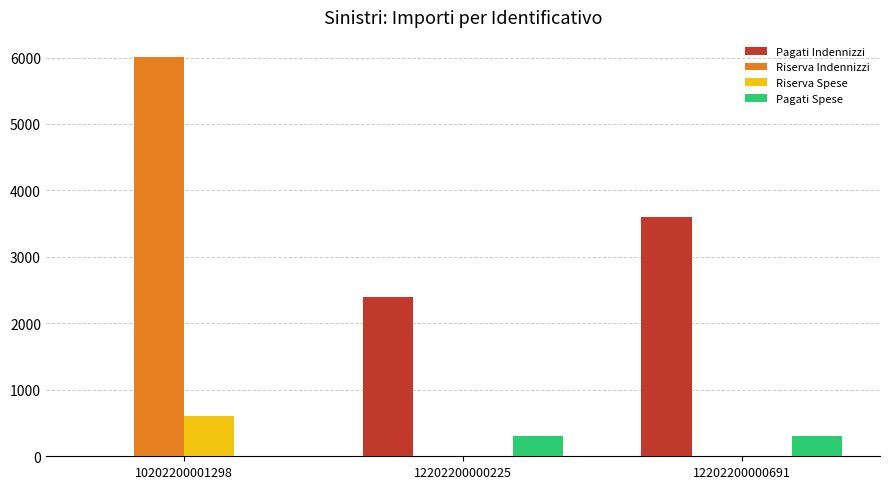

Read the Pagati Spese value at 12202200000225, to the nearest 5.

305